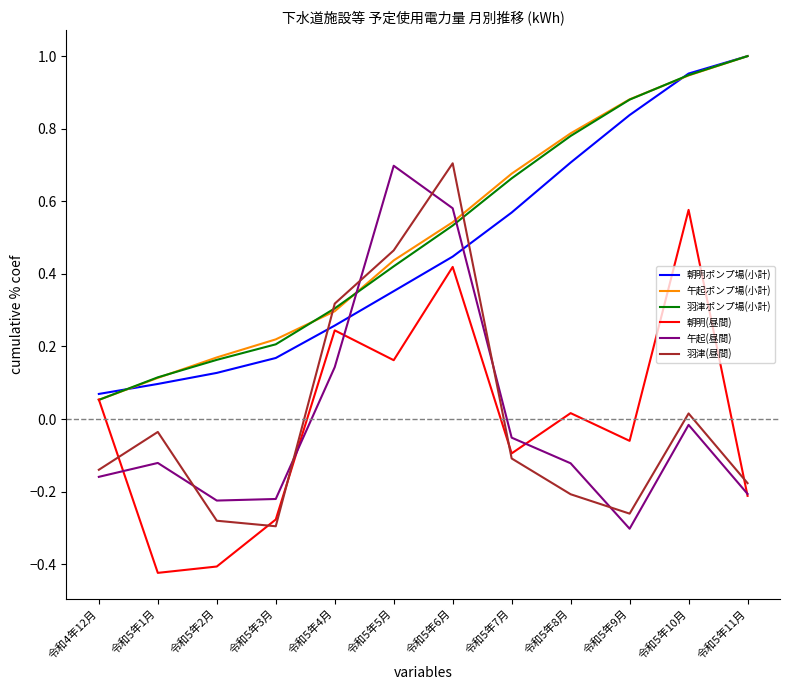

Between which two adjacent categories do 朝明(昼間) and 羽津ポンプ場(小計) first intersect?

令和4年12月 and 令和5年1月